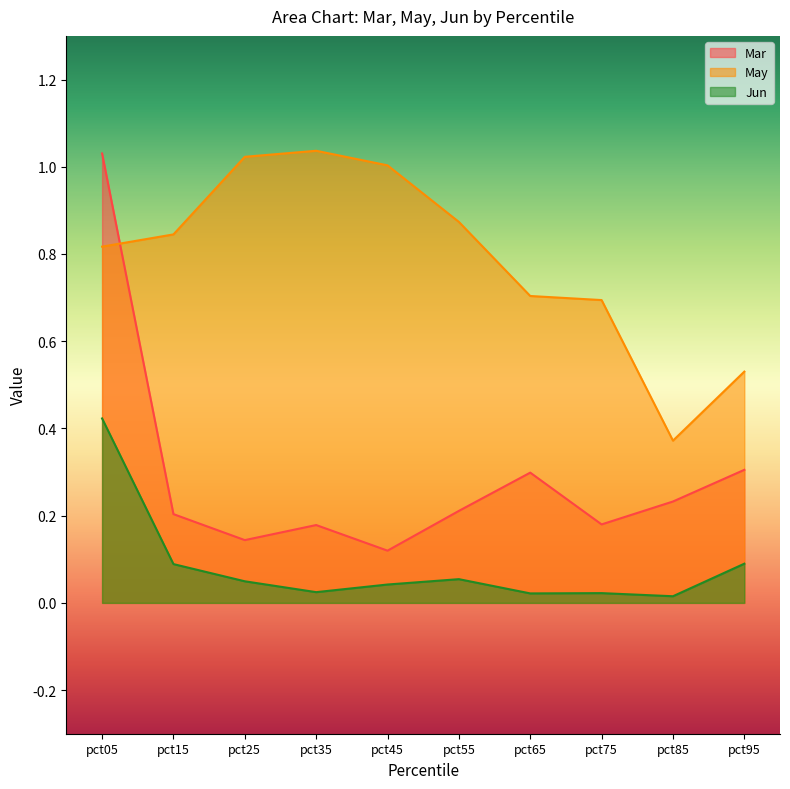

List the labels in order of May value, smallest first.

pct85, pct95, pct75, pct65, pct05, pct15, pct55, pct45, pct25, pct35